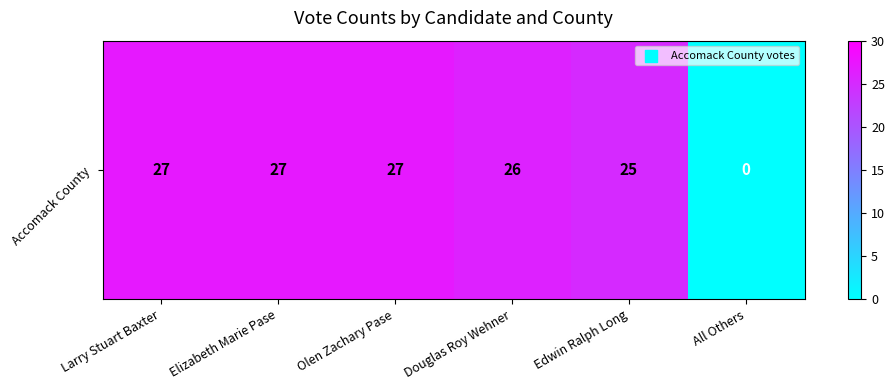

What is the maximum value shown in the chart?

27